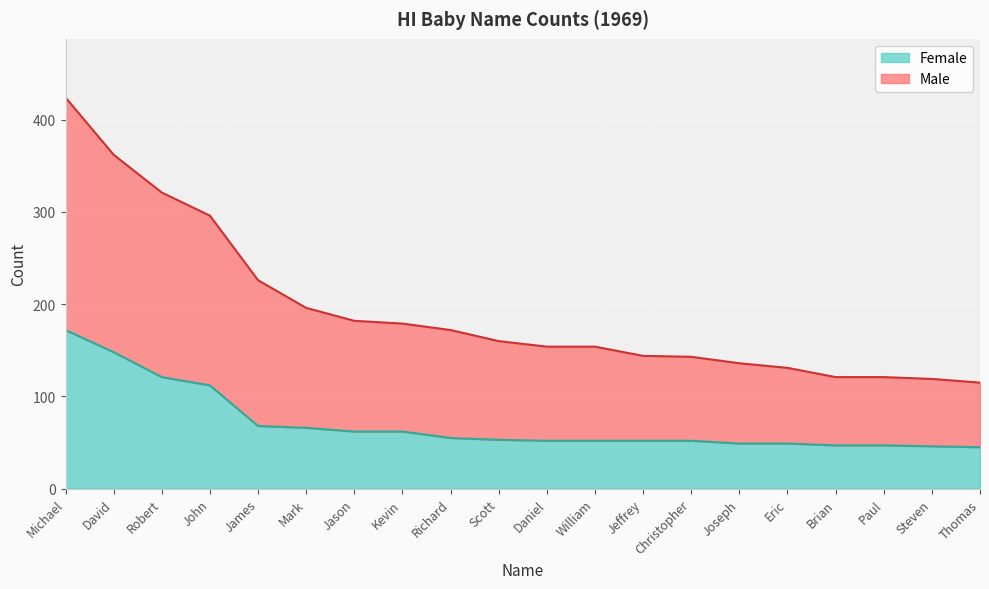

At which category is the sum across all series the highest?

Michael